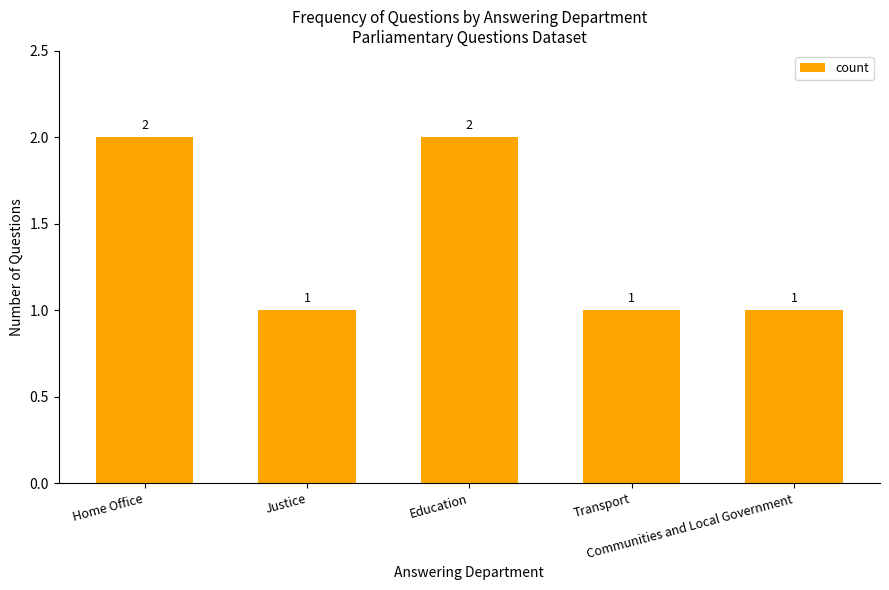

What is the value of the 4th bar from the left?

1